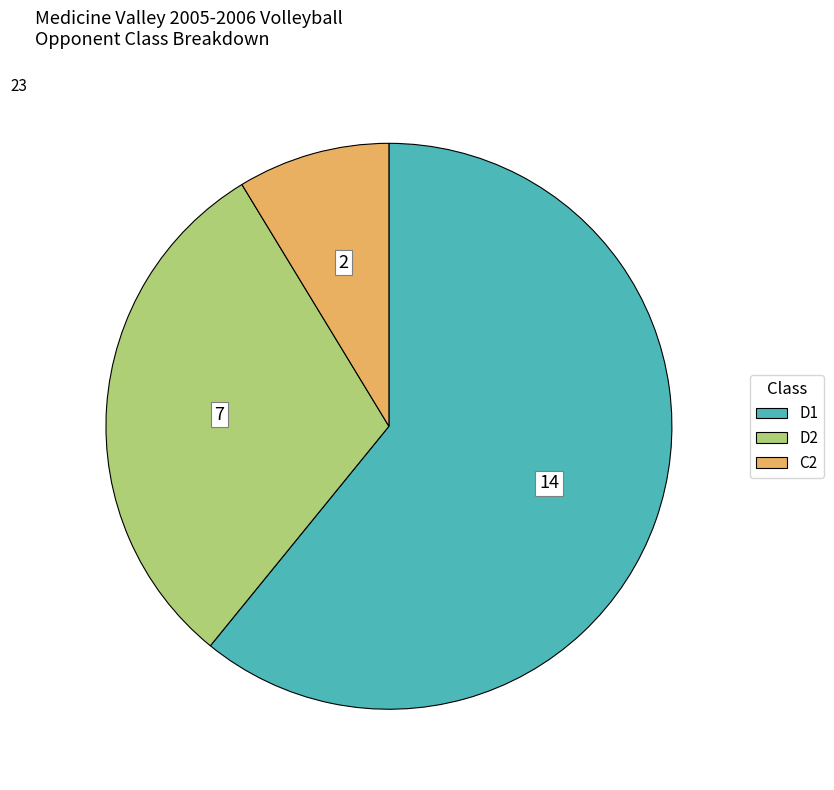

Is the sum of C2 and D2 greater than half?

No